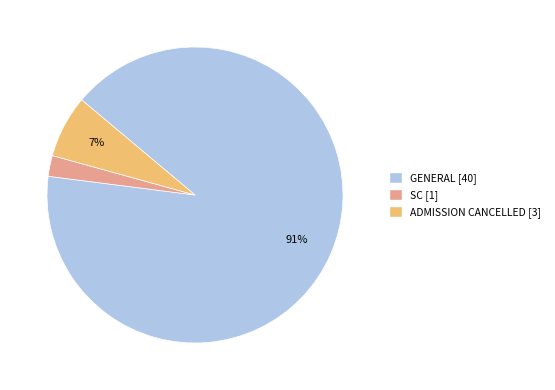

Which category has the biggest portion of the pie?

GENERAL